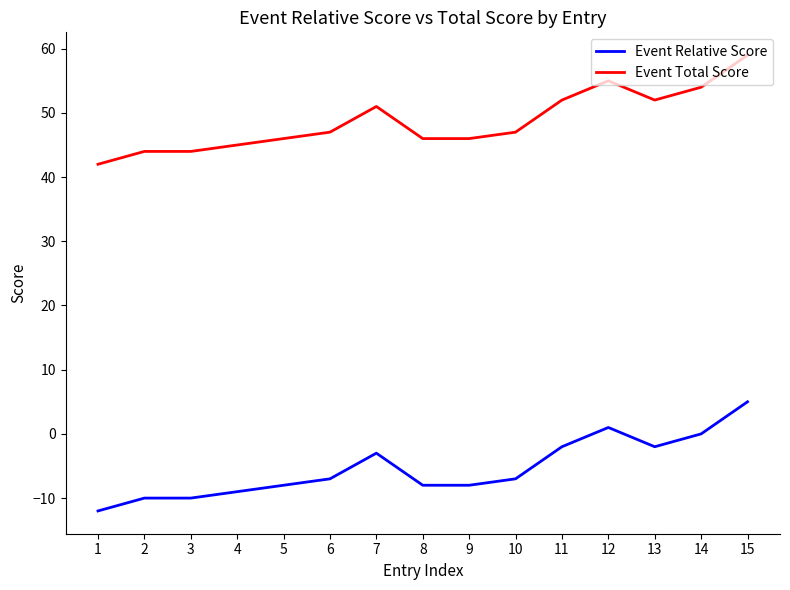

What are all the series names shown in the legend?

Event Relative Score, Event Total Score